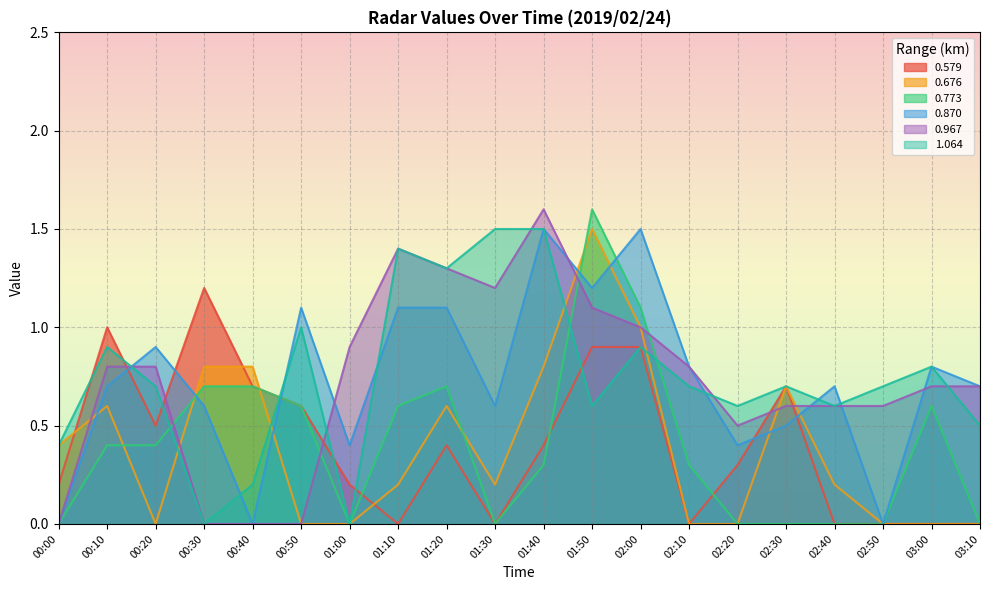

What position from the left is 02:40?

17